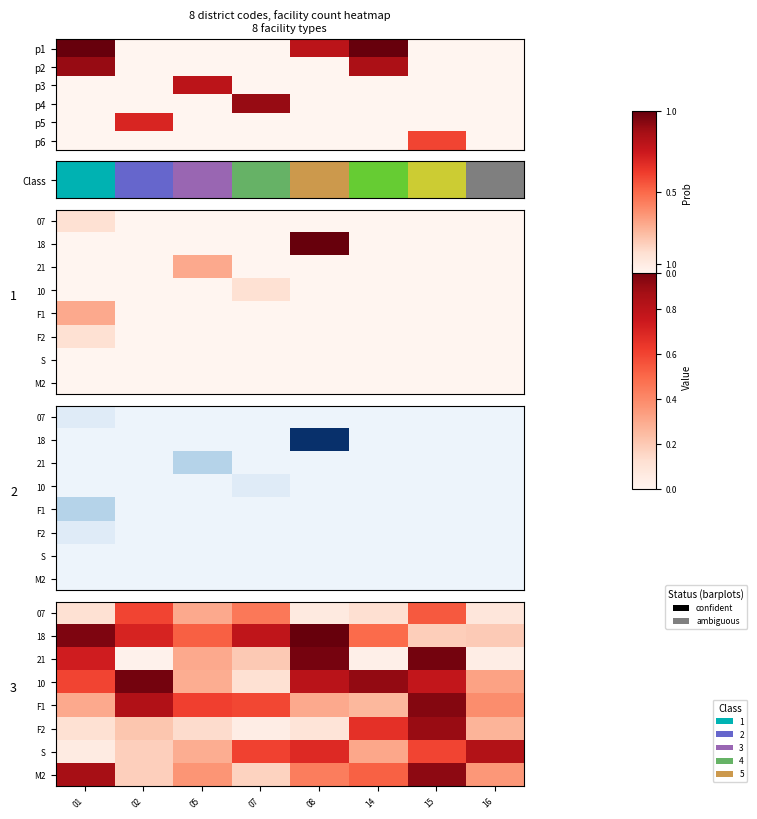

At which label does 18 reach its peak?

08